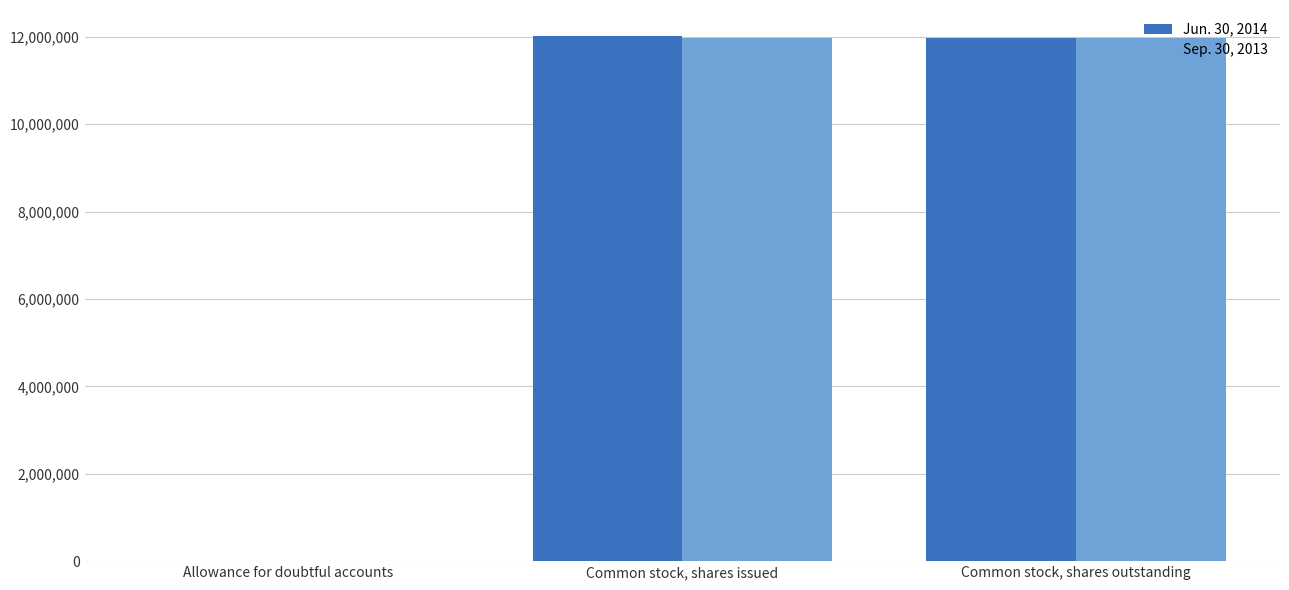

The Jun. 30, 2014 series shows 8107851 at Common stock, shares outstanding. True or false?

False